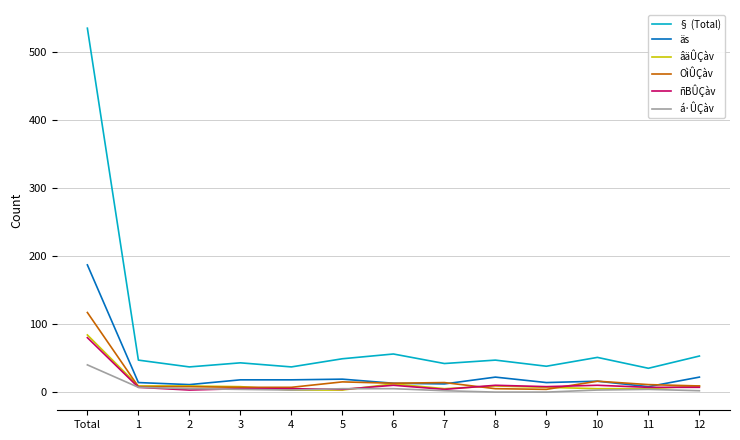

What is the greatest value displayed?

535